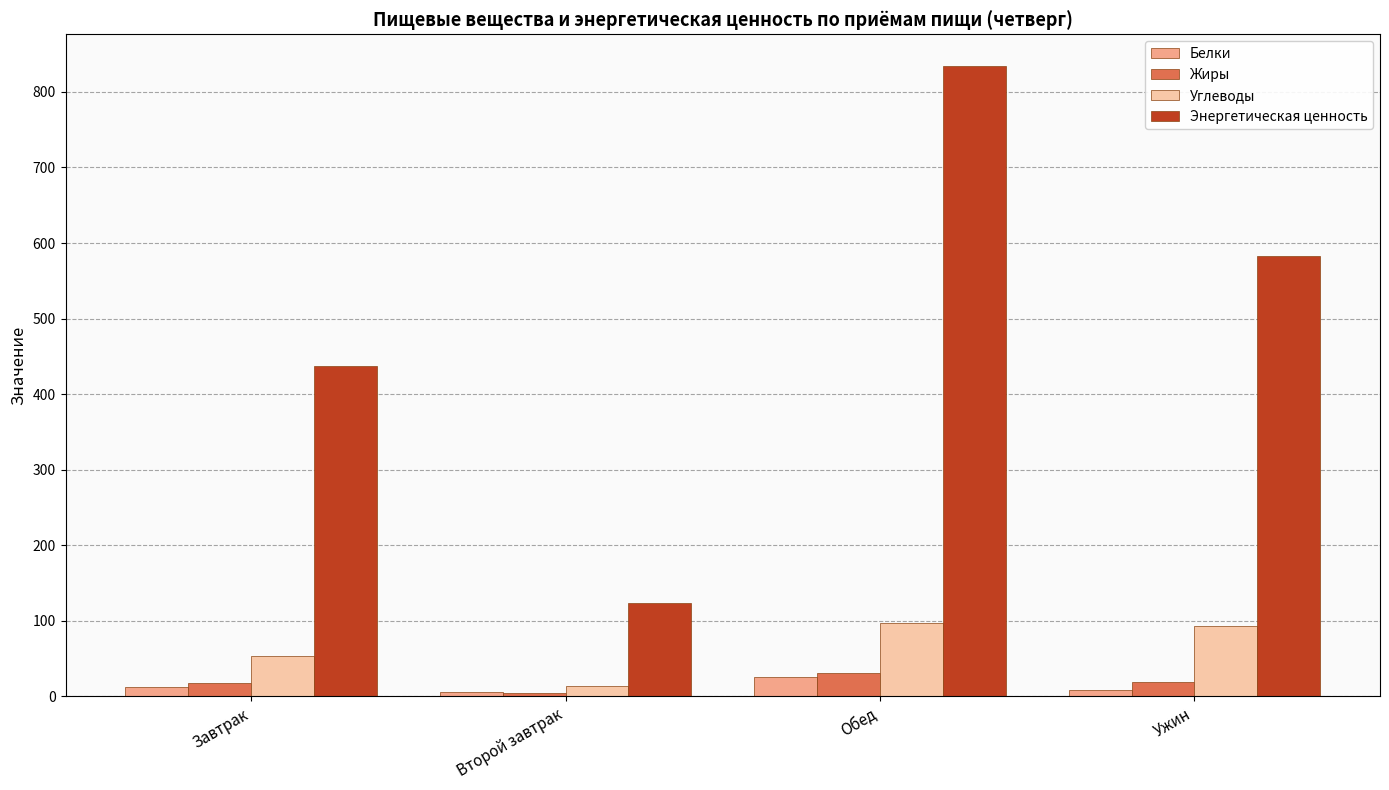

What is the lowest value of the Энергетическая ценность series?

124.2